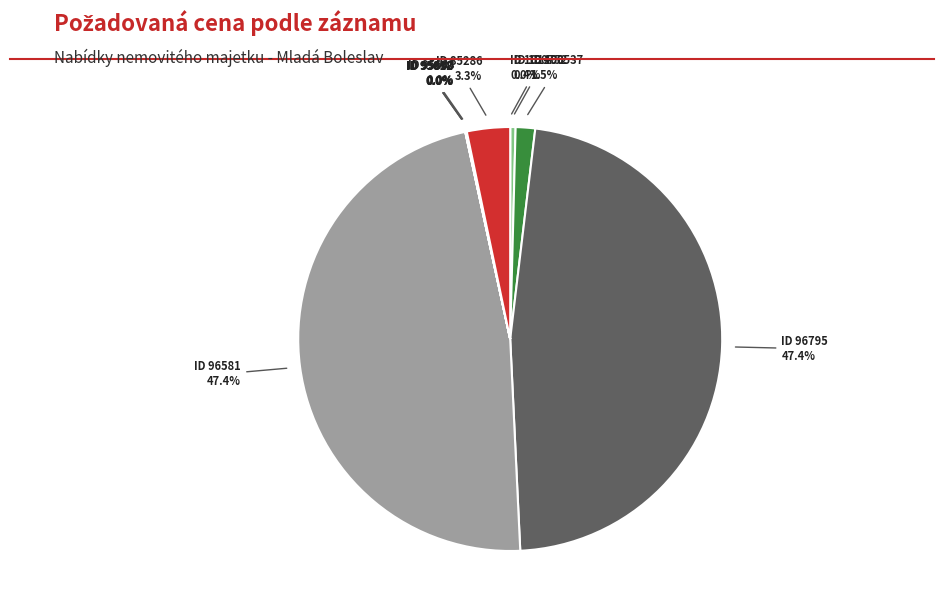

How much of the chart is everything except ID 96795?

52.6%